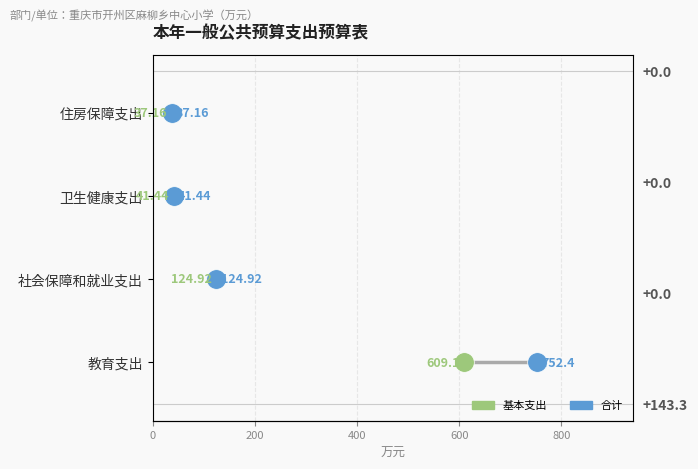

Is the value of 合计 at 600 greater than the value of 基本支出 at 400?

Yes